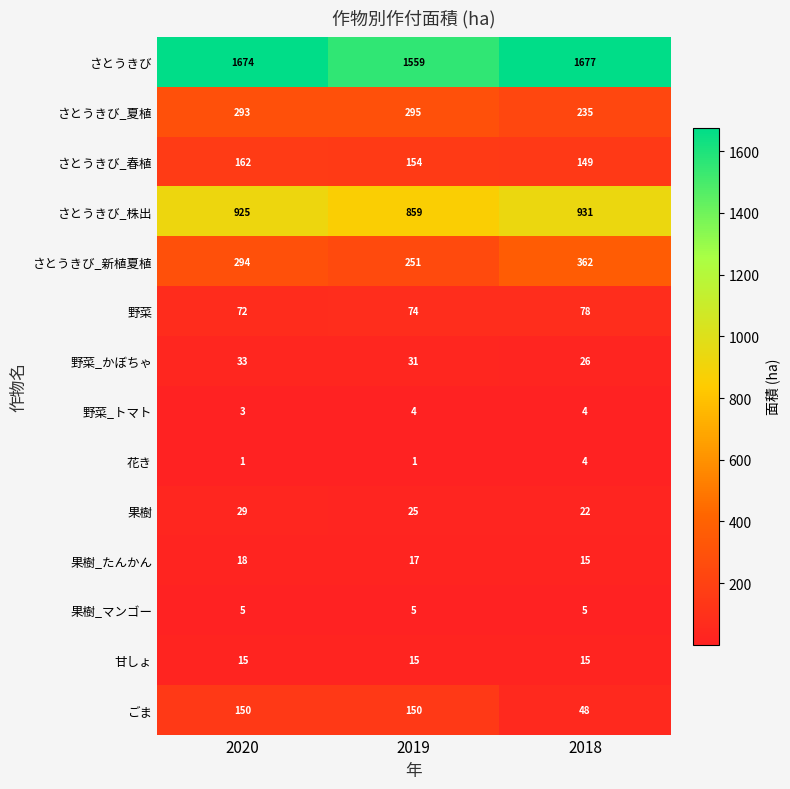

Rank the categories by 果樹 value from highest to lowest.

2020, 2019, 2018